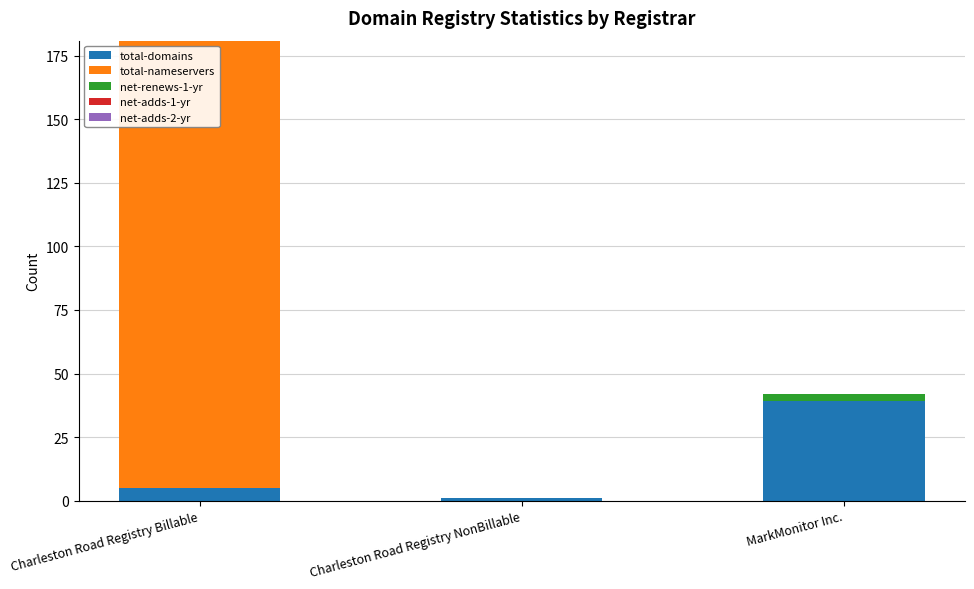

What is the highest value of the total-domains series?

39